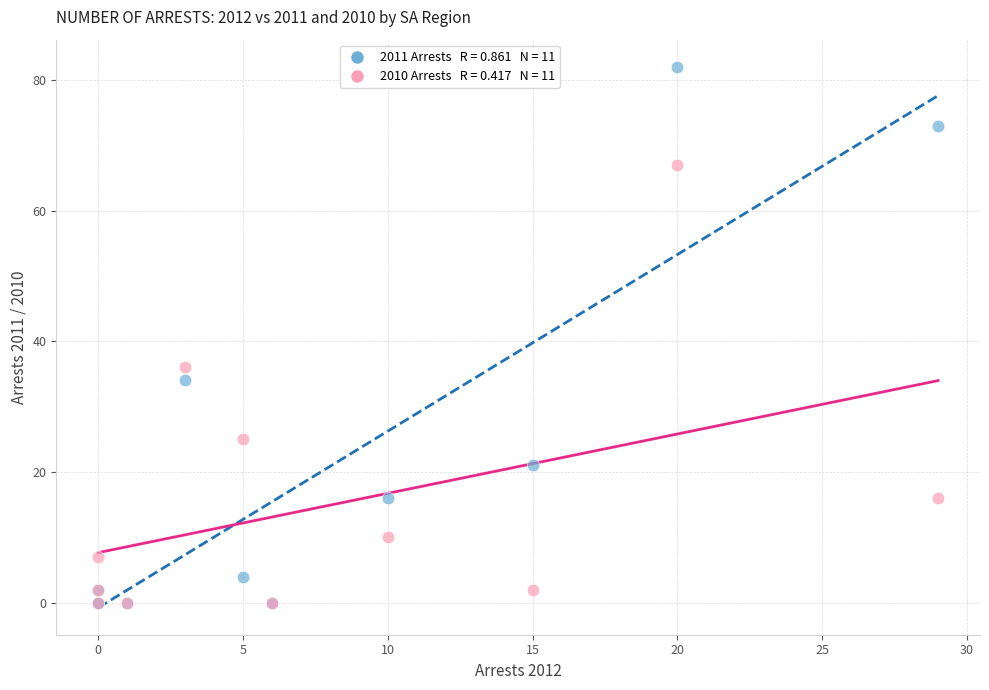

Across all series, what Y value is closest to 41?

36